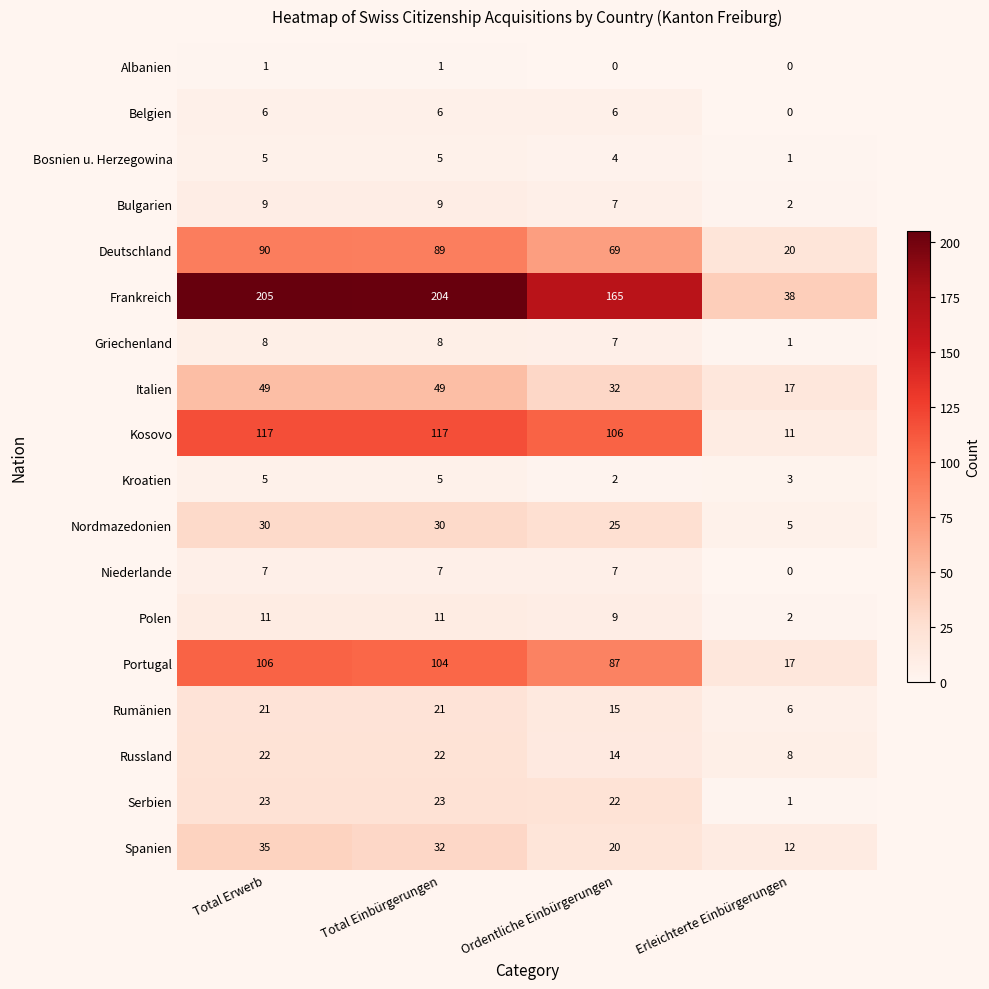

Is the value of Albanien at Erleichterte Einbürgerungen greater than the value of Bosnien u. Herzegowina at Total Einbürgerungen?

No